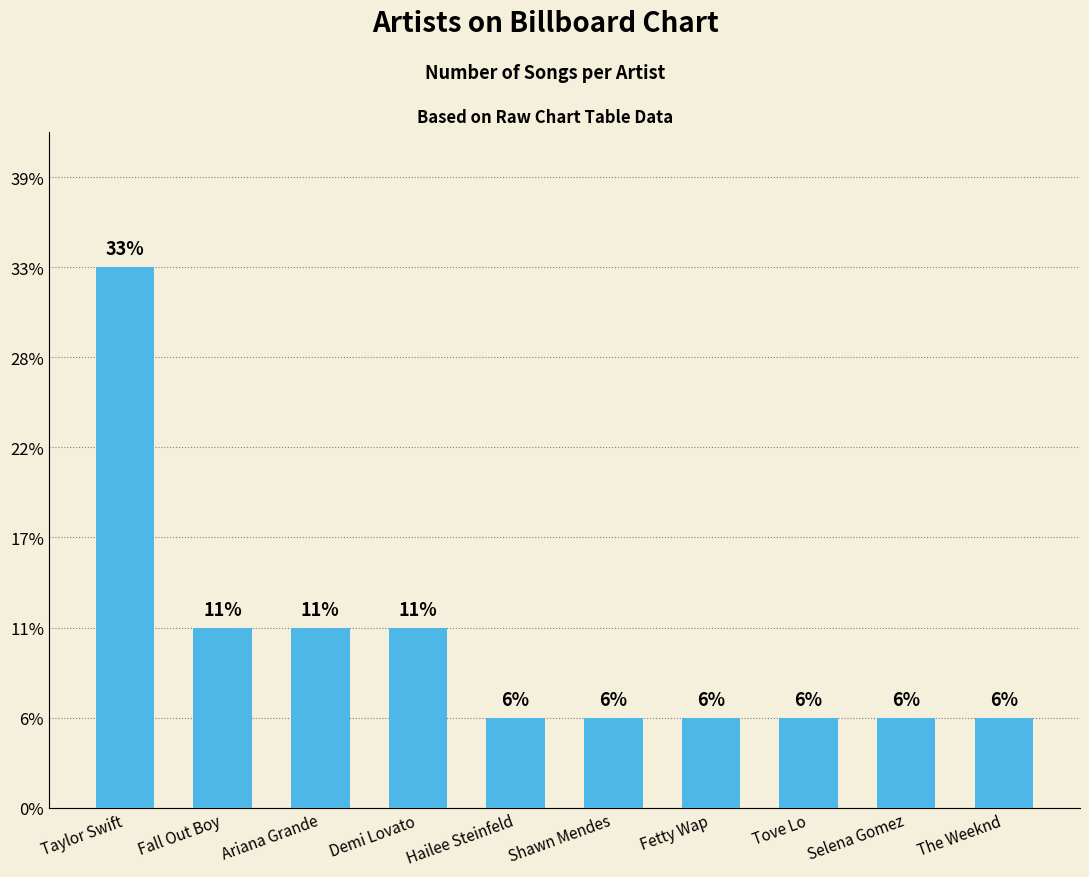

Which label corresponds to the smallest value in the chart?

Hailee Steinfeld